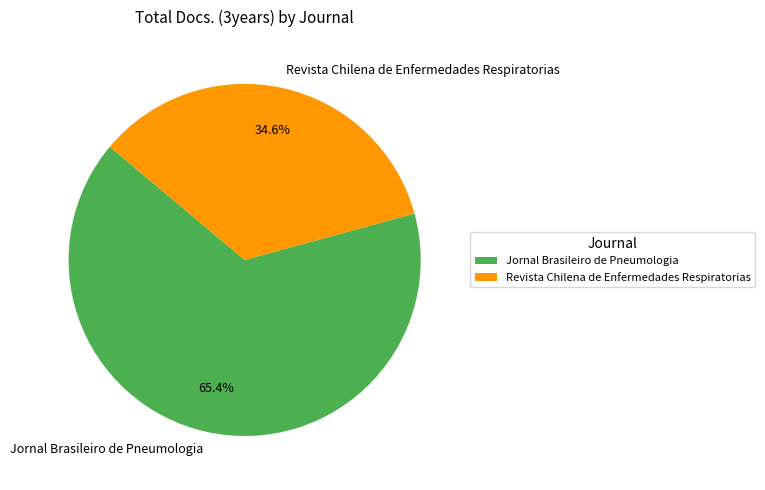

Is there a majority slice in this chart?

Yes